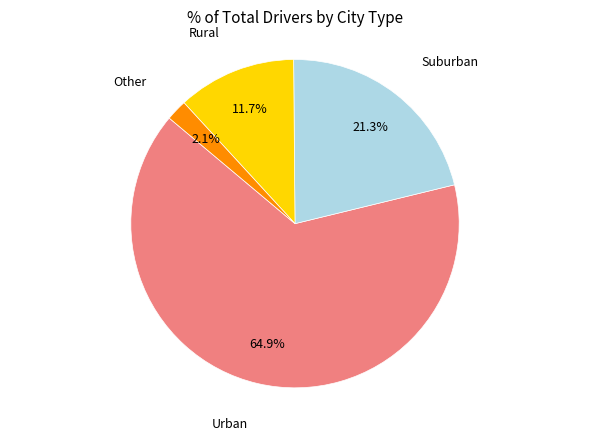

How many slices are in this pie chart?

4